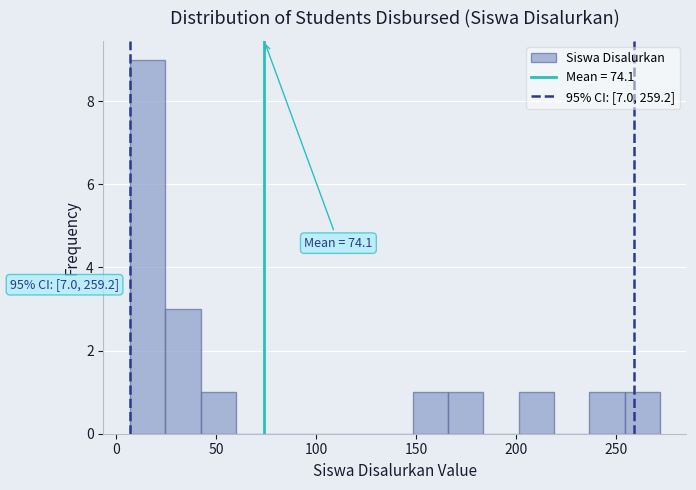

Read against the x-axis, roughly where is the centre of the tallest bar?

15